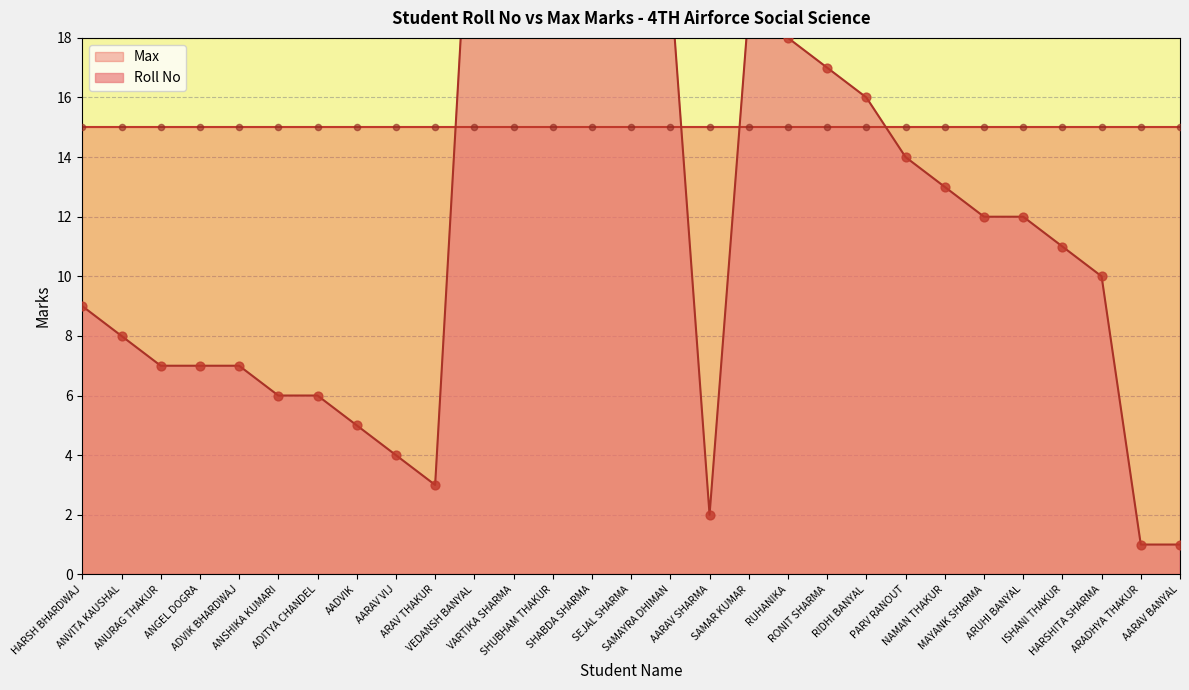

Between ANGEL DOGRA and NAMAN THAKUR, which is larger?

NAMAN THAKUR